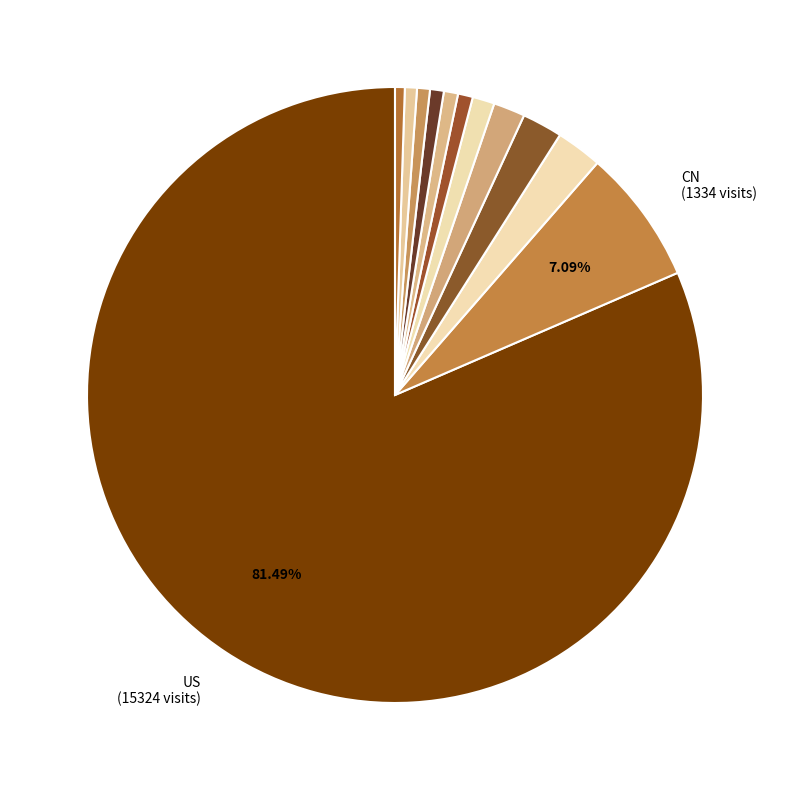

Which category has the biggest portion of the pie?

US